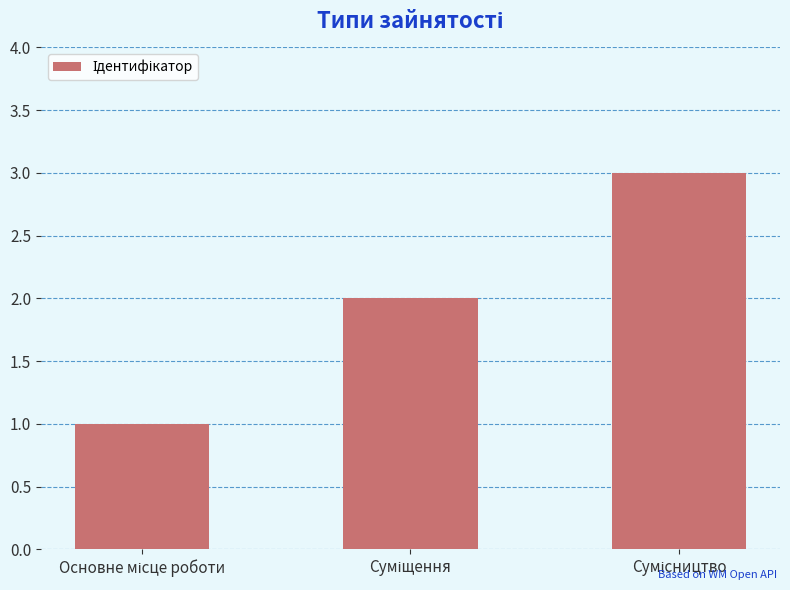

What is the value of the 2nd bar from the left?

2